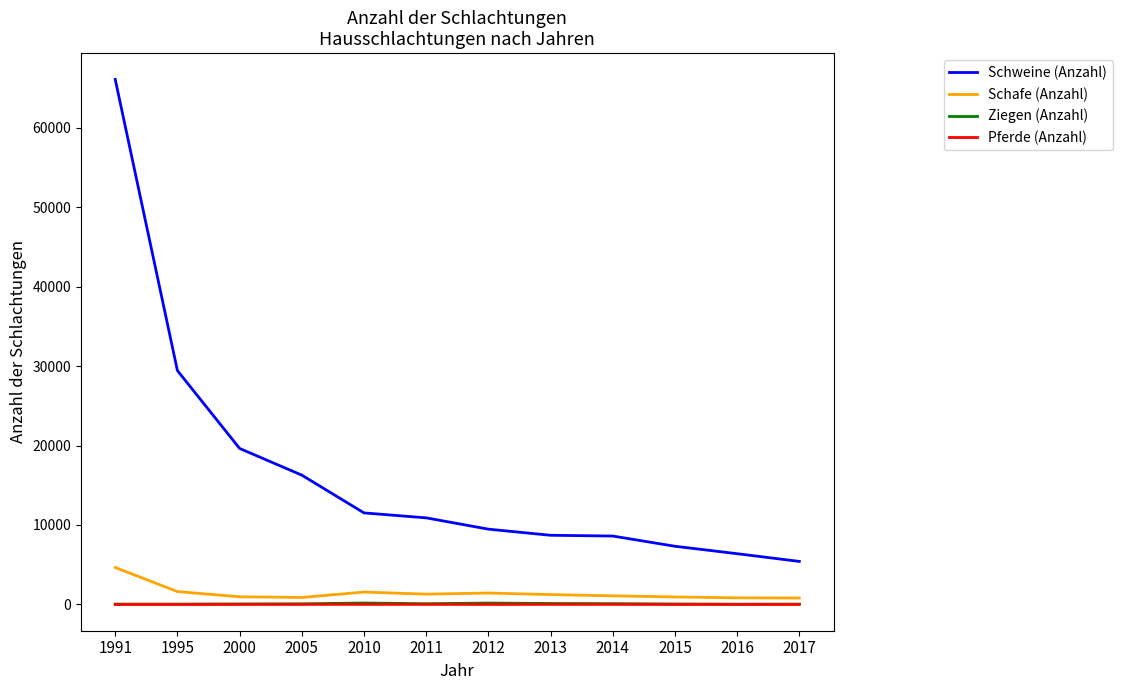

True or false: Pferde (Anzahl) and Ziegen (Anzahl) intersect in this chart.

False